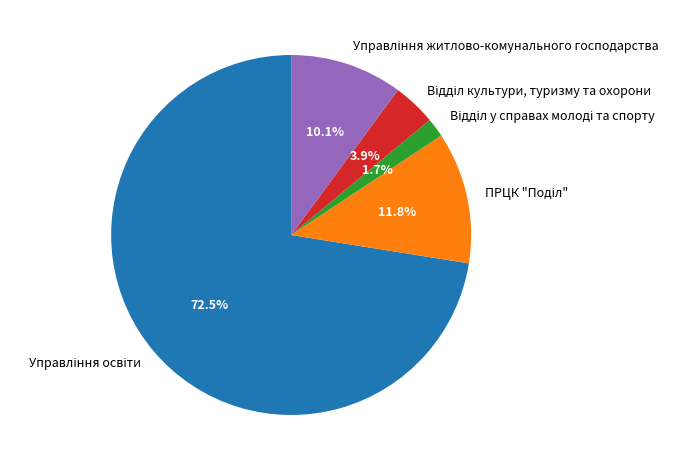

To the nearest percent, what is the difference between the largest and smallest slice percentages?

71%